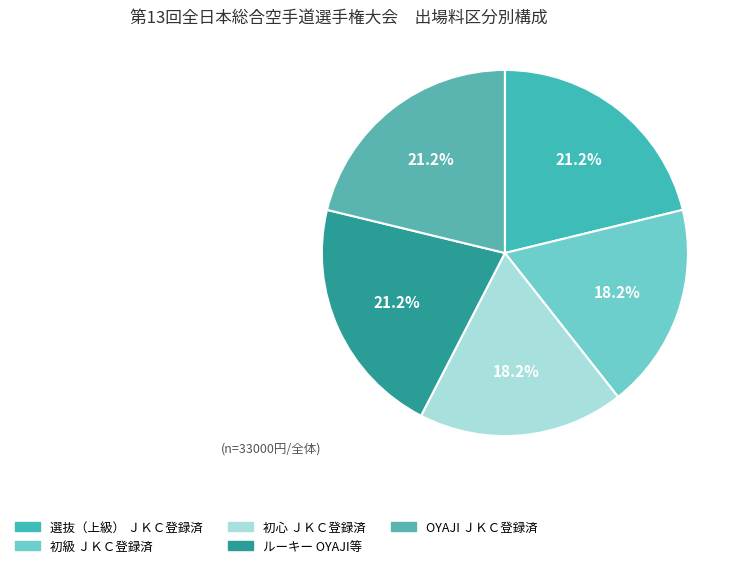

Count the number of slices in the pie.

5